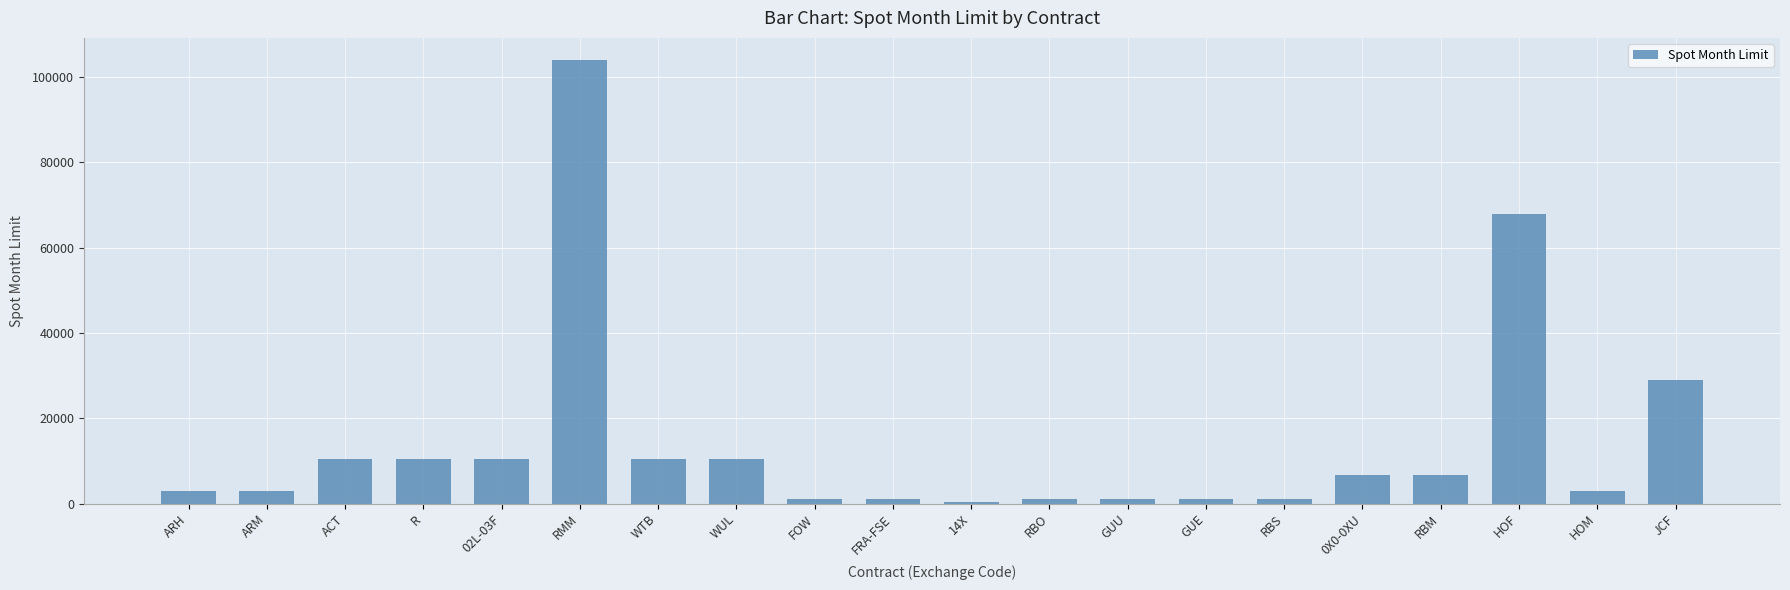

At which label is the value closest to 52150?

HOF